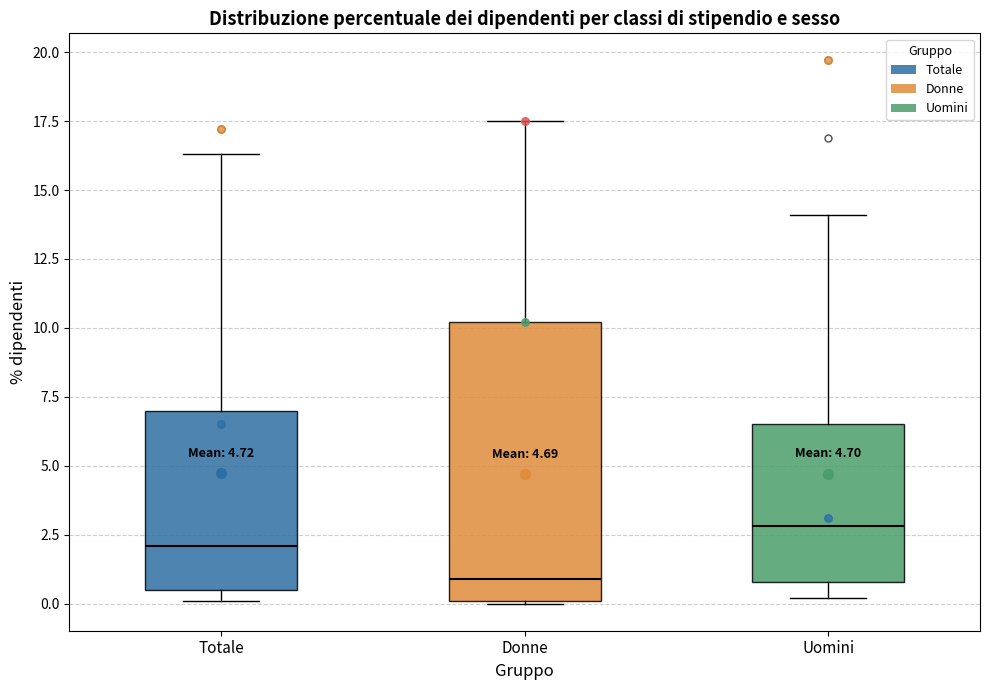

Which box's median line is the lowest?

Donne